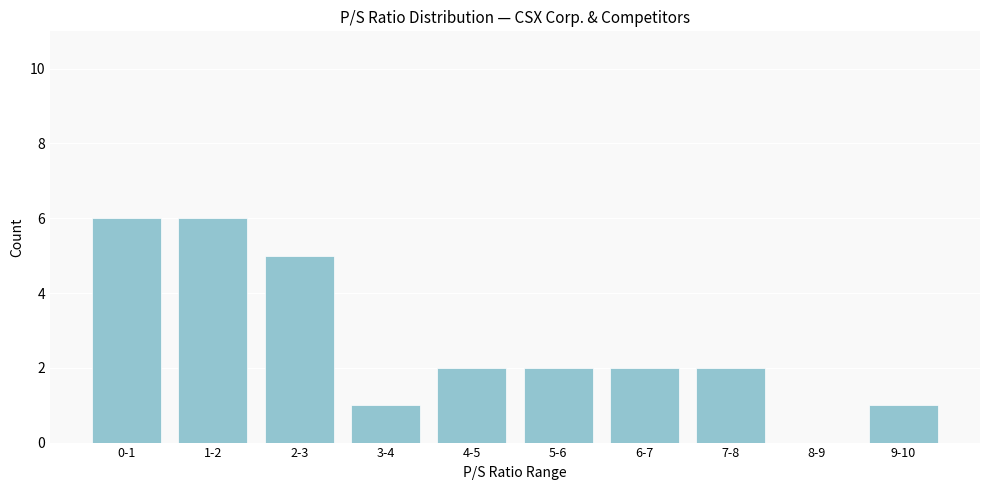

Reading left to right, what are all the values shown in this chart?

0-1=6	1-2=6	2-3=5	3-4=1	4-5=2	5-6=2	6-7=2	7-8=2	8-9=0	9-10=1